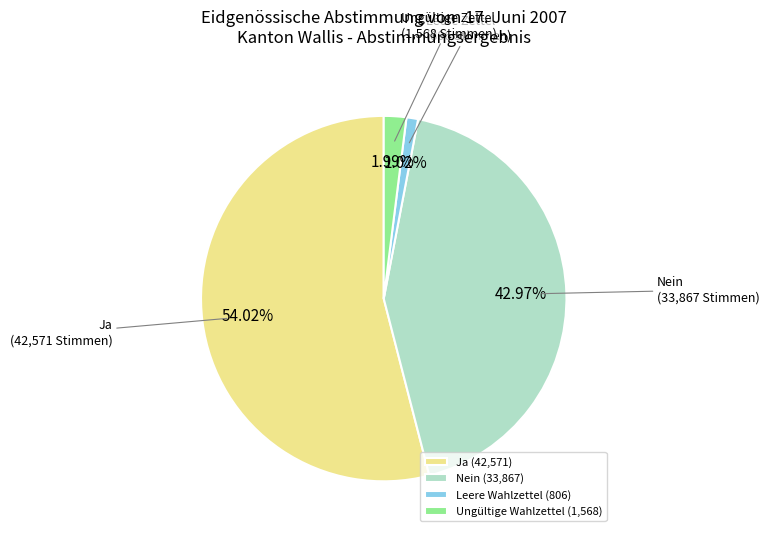

Do Nein and Ja together represent more than half of the pie?

Yes